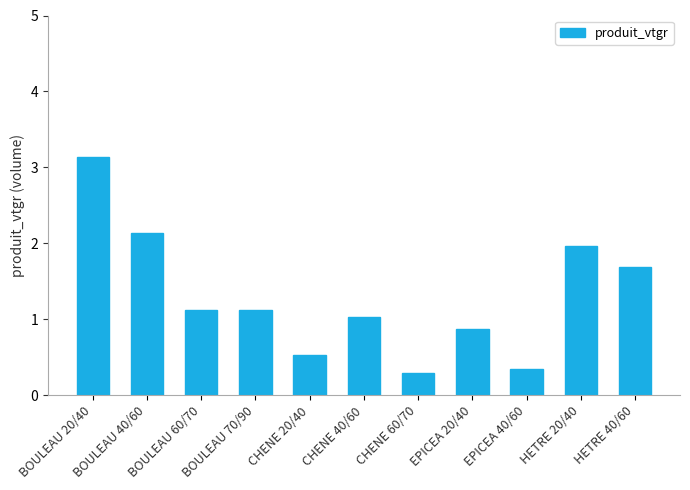

Count the number of categories in the chart.

11